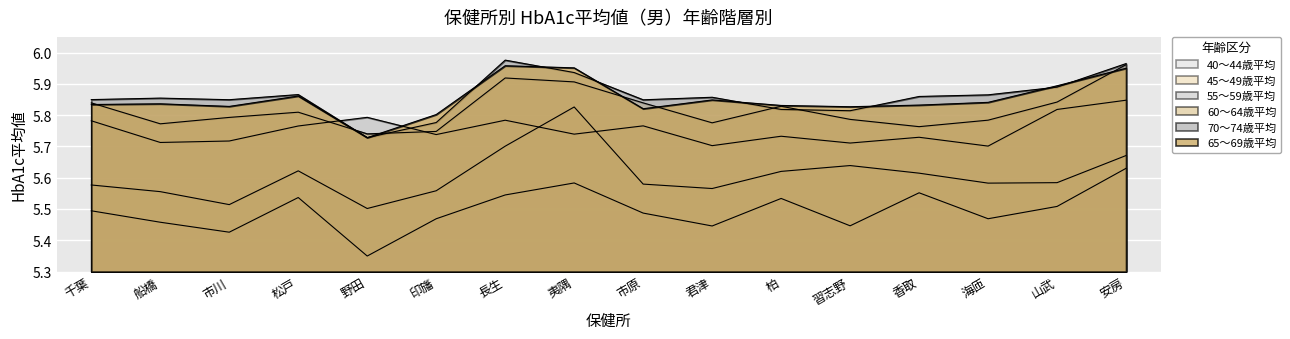

What is the difference between the maximum and second lowest values in the 45〜49歳平均 series?

0.3